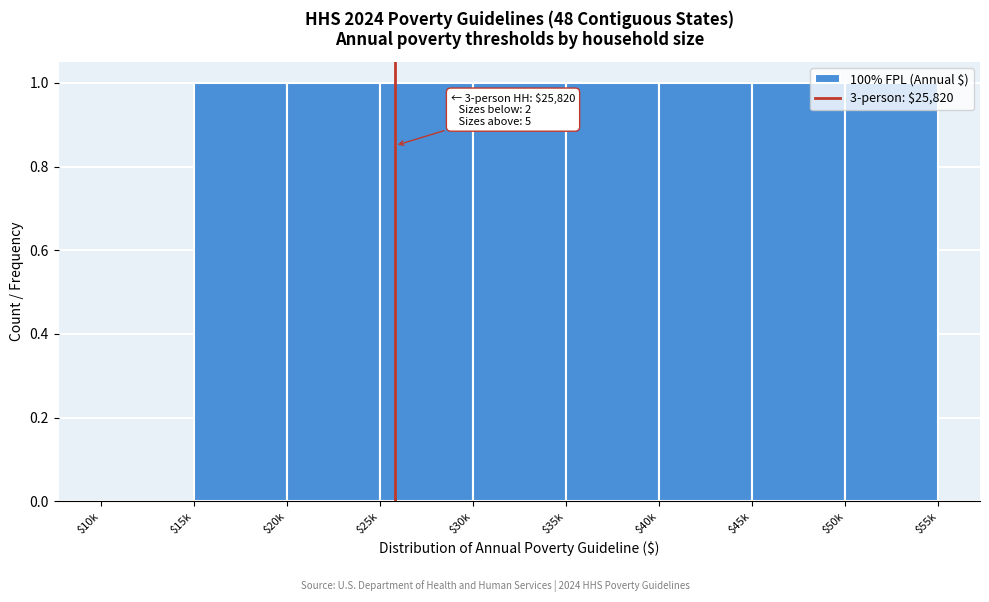

Is it true that the value at $20k is 1?

True